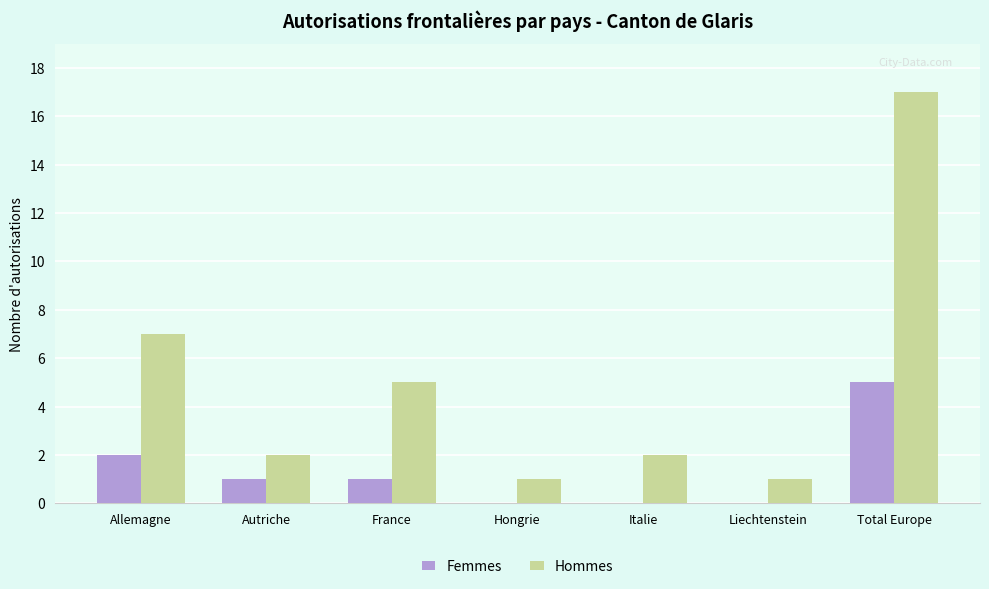

Which category has the highest value across all series?

Total Europe